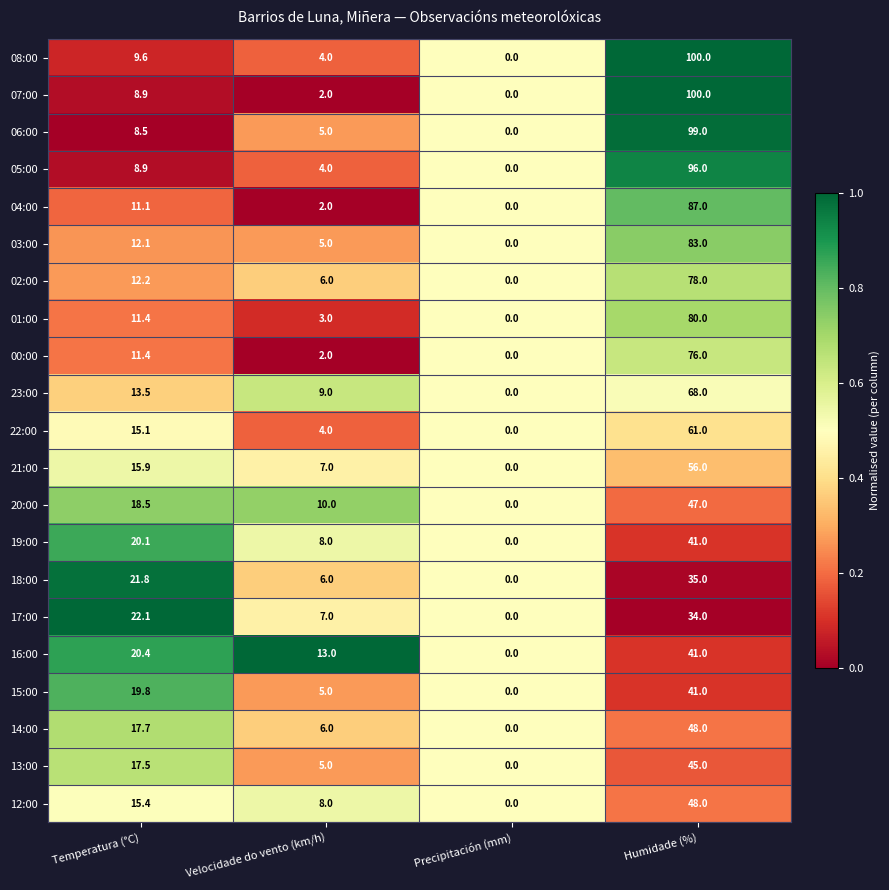

Is it true that 12:00 equals 0.0 at Precipitación (mm)?

True